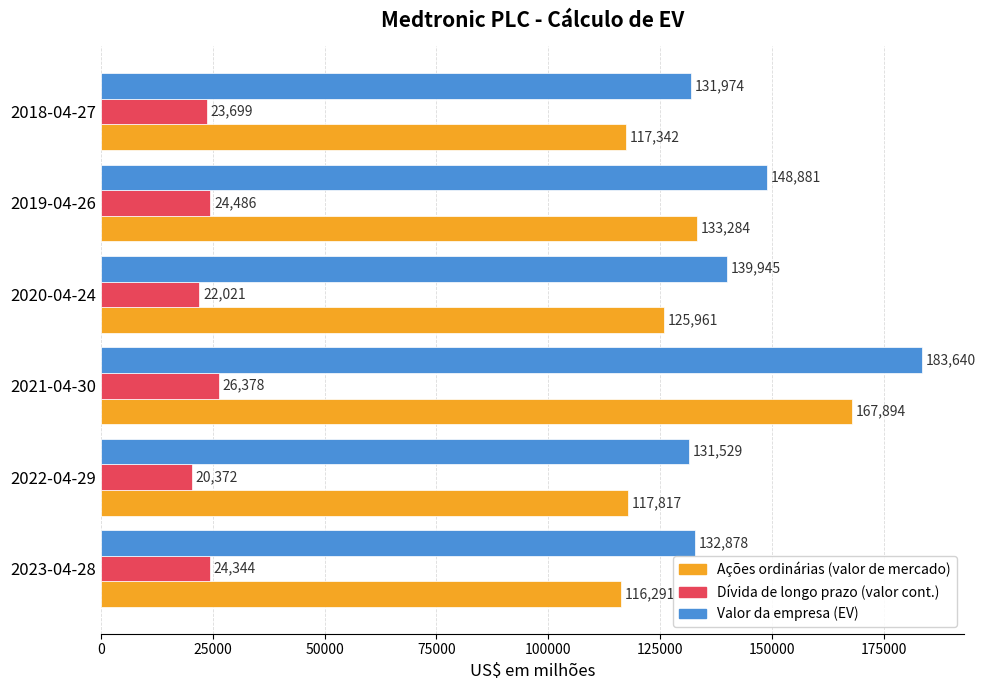

List the series in order of their peak value, highest first.

Valor da empresa (EV), Ações ordinárias (valor de mercado), Dívida de longo prazo (valor cont.)